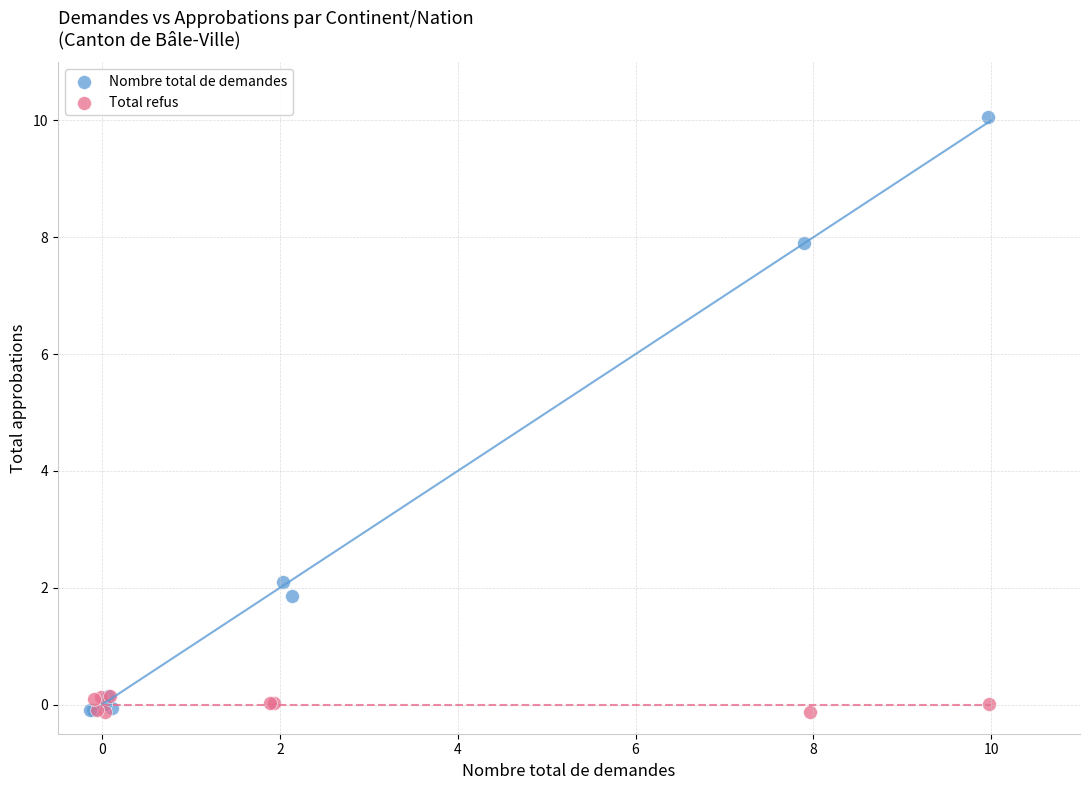

Which series contains the highest Y value?

Nombre total de demandes